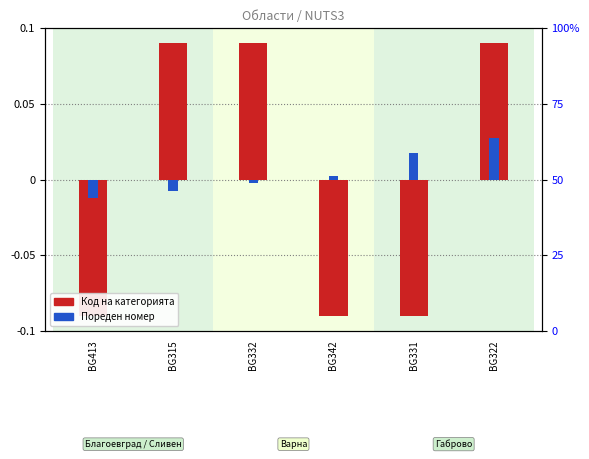

Rank the series by their maximum value, from highest to lowest.

Код на категорията, Пореден номер